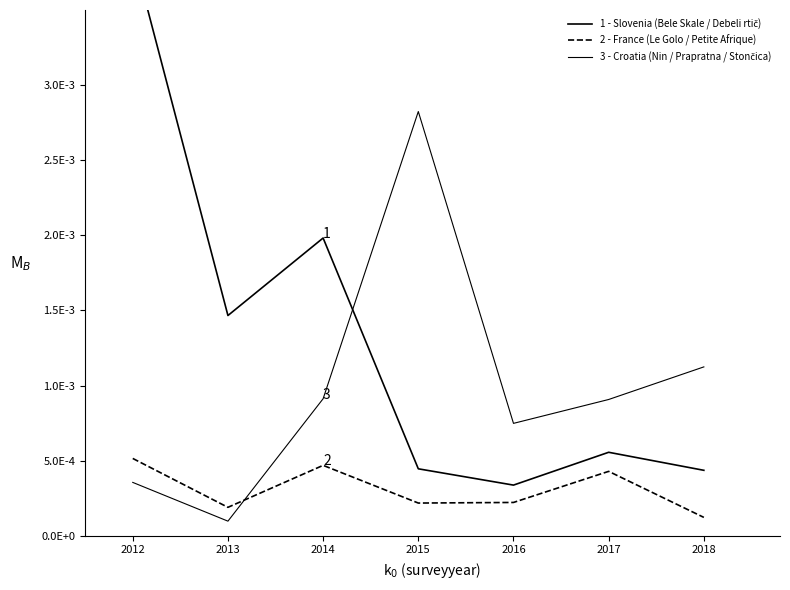

Rank the series by their maximum value, from highest to lowest.

1 - Slovenia (Bele Skale / Debeli rtič), 3 - Croatia (Nin / Prapratna / Stončica), 2 - France (Le Golo / Petite Afrique)